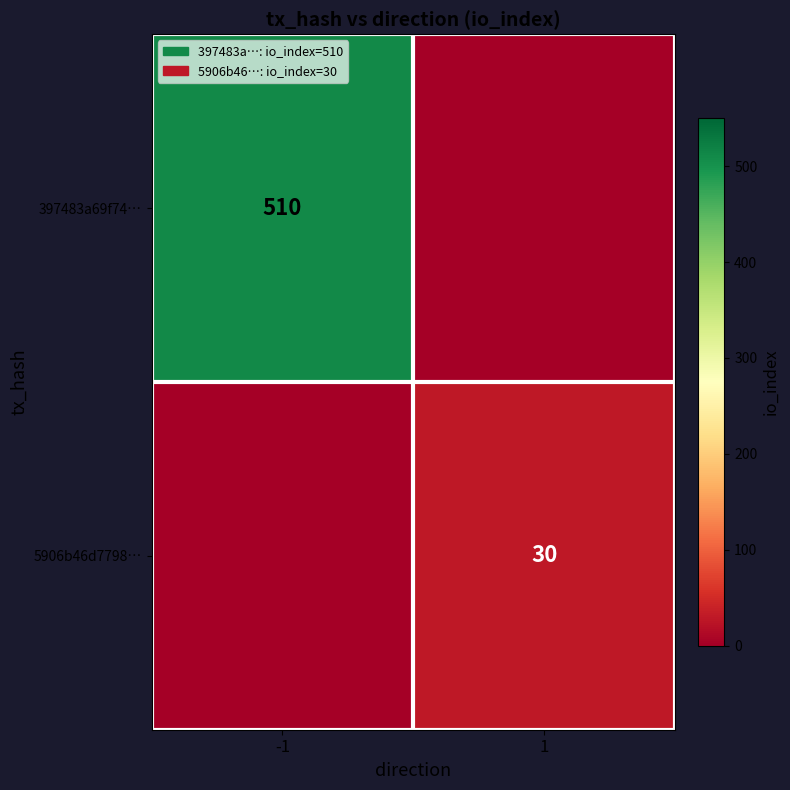

Is it true that 5906b46d7798… equals 30 at 1?

True